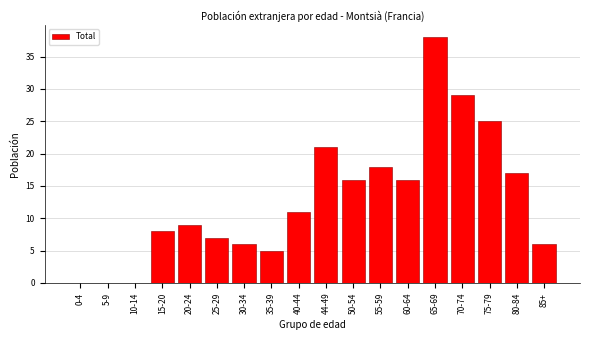

Reading left to right, list all the values displayed in this chart.

0-4=0	5-9=0	10-14=0	15-20=8	20-24=9	25-29=7	30-34=6	35-39=5	40-44=11	44-49=21	50-54=16	55-59=18	60-64=16	65-69=38	70-74=29	75-79=25	80-84=17	85+=6